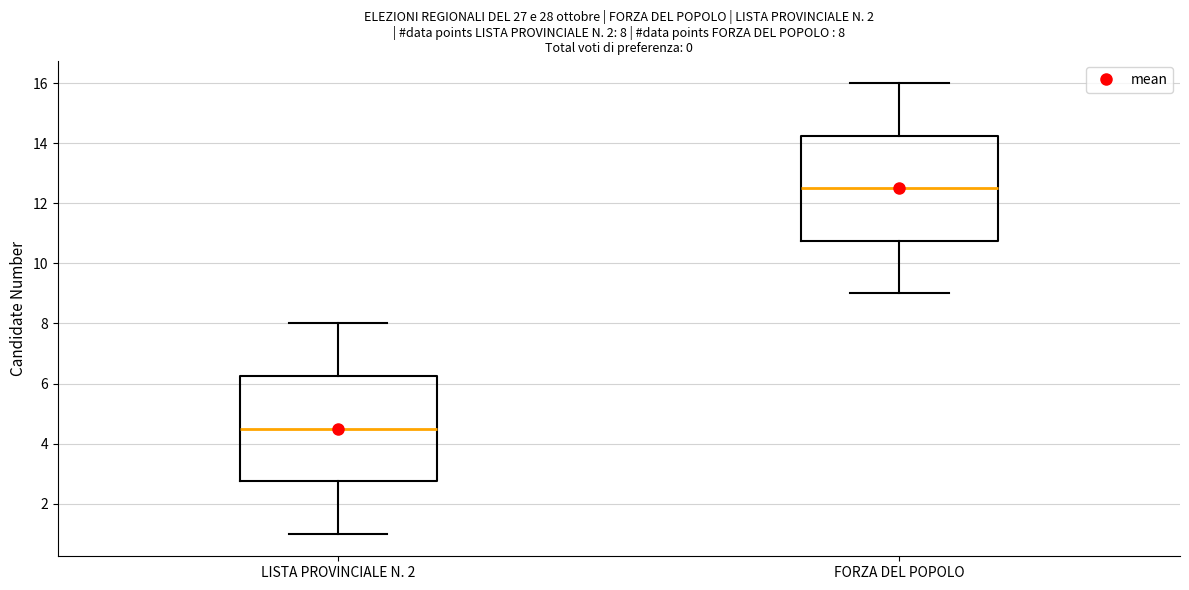

Which box has the lowest median line?

LISTA PROVINCIALE N. 2